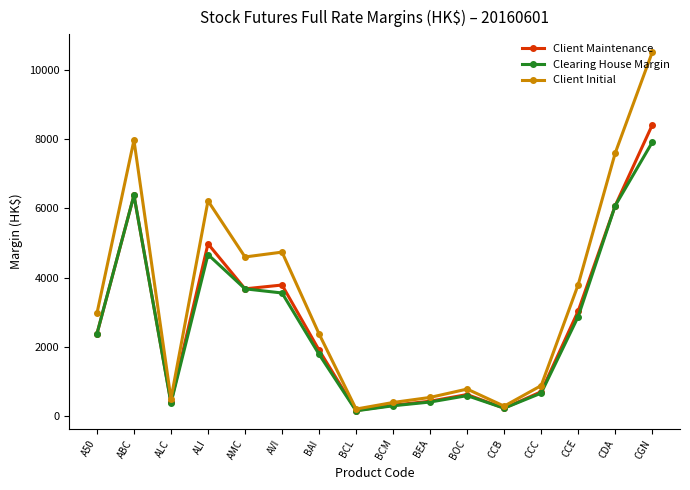

Which series has the largest range (max minus min)?

Client Initial